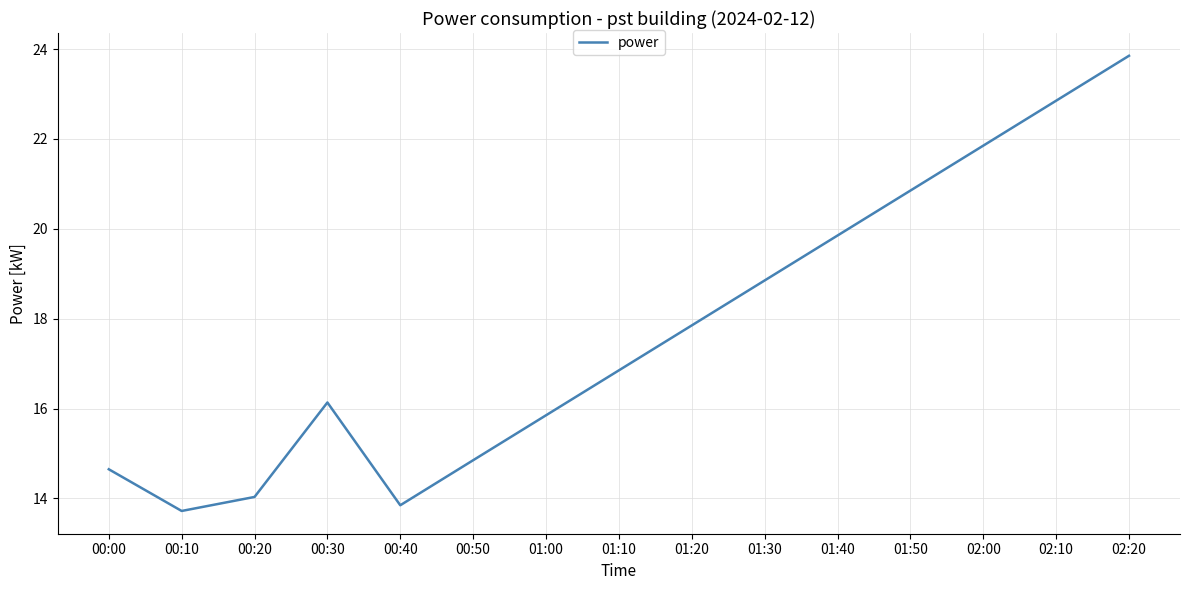

Where is the first local maximum?

00:30